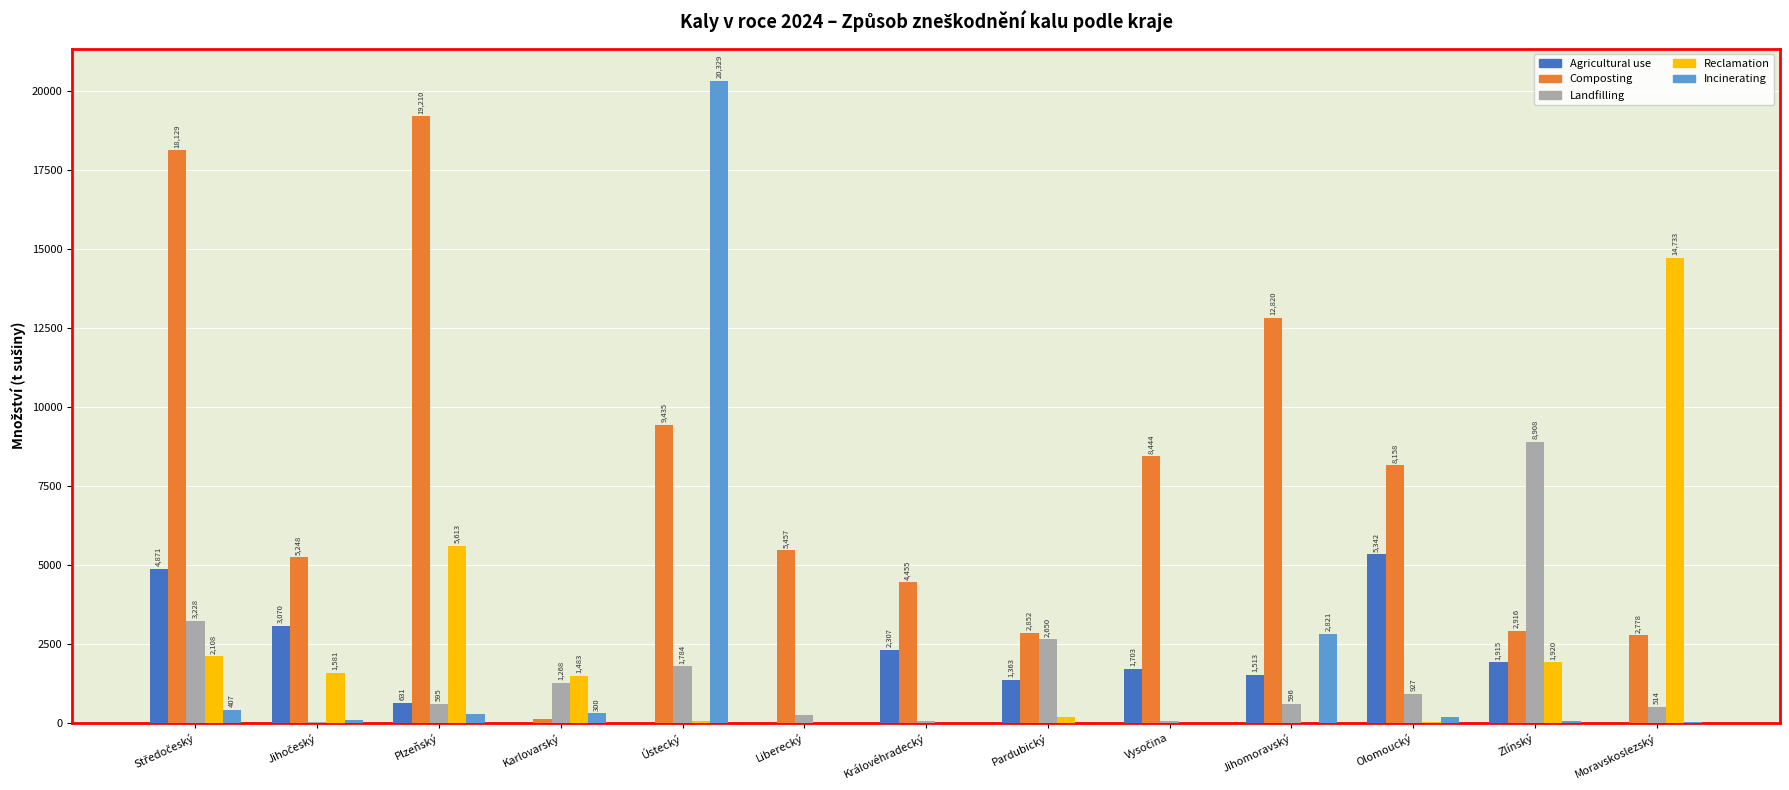

At which category does the chart reach its peak across all series?

Ústecký